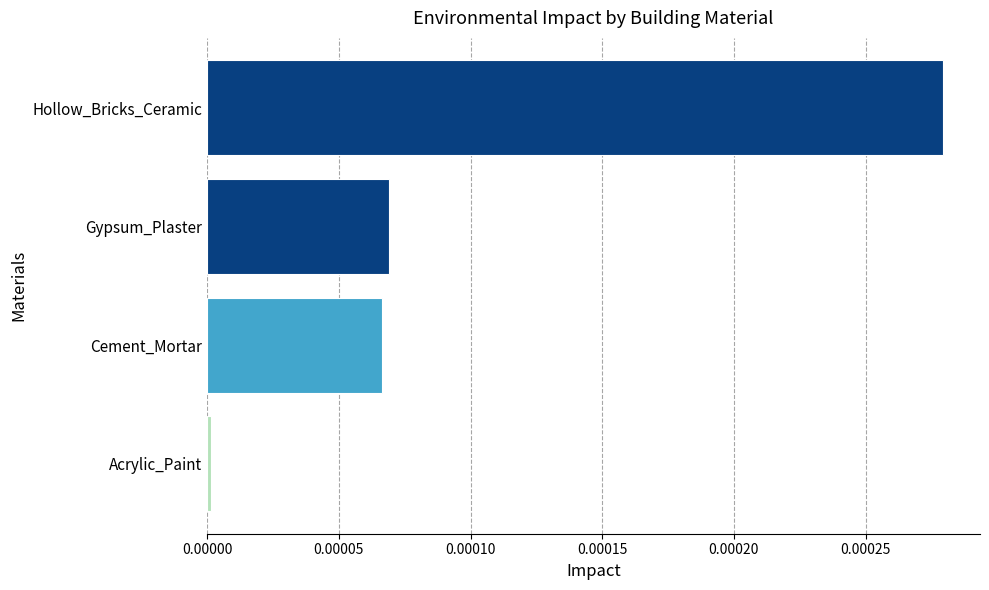

Is it true that the value at Hollow_Bricks_Ceramic is 0.0?

True